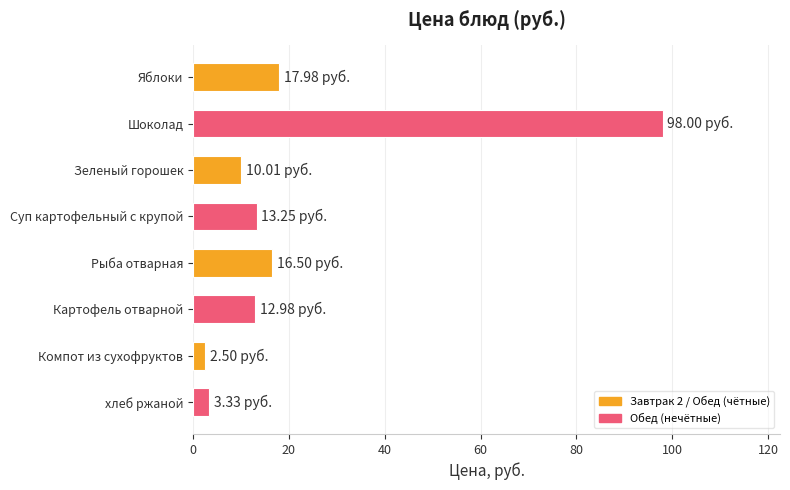

What is the change in value from Зеленый горошек to Компот из сухофруктов?

-7.5